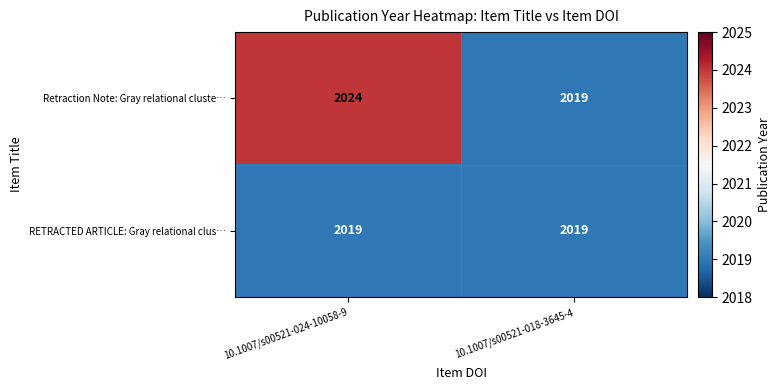

What is the greatest value displayed?

2024